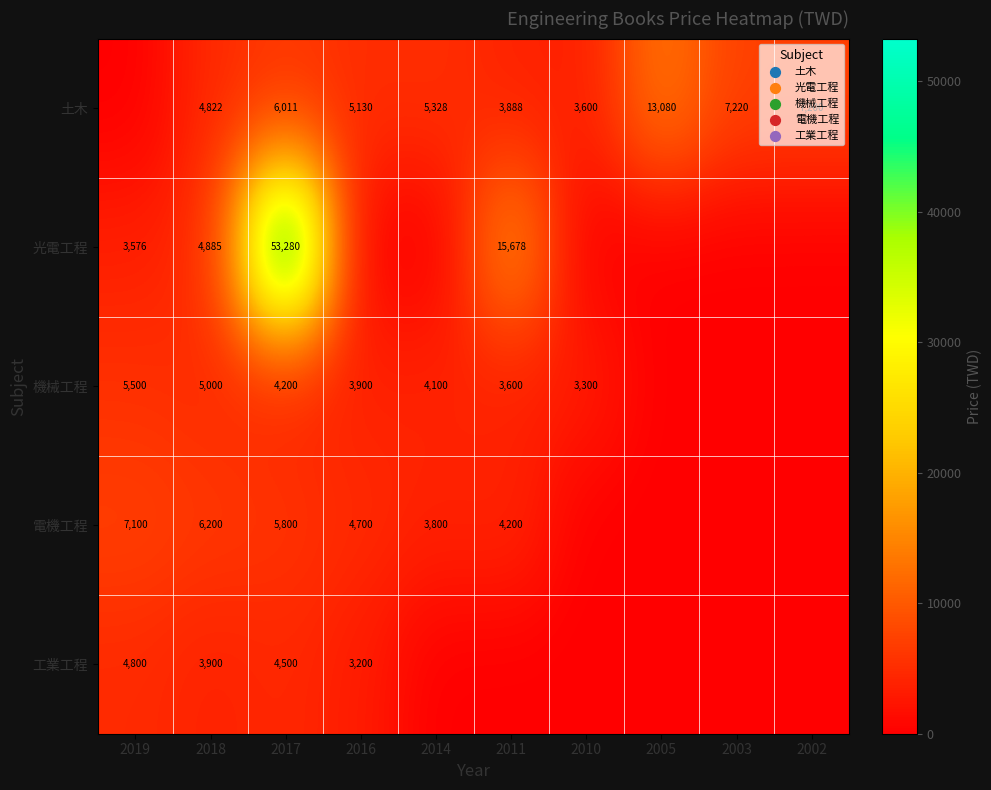

Rank the series at 2017 from lowest to highest value.

機械工程, 工業工程, 電機工程, 土木, 光電工程